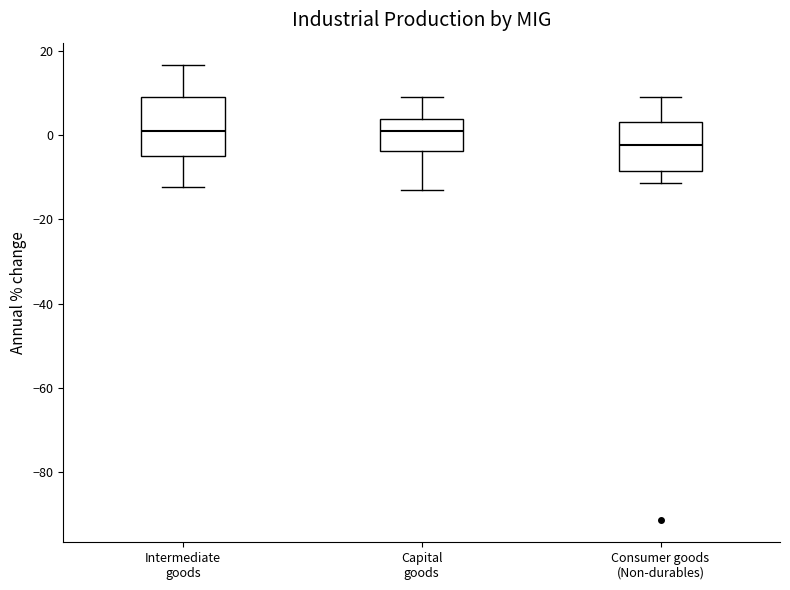

Reading left to right, read every box against the y-axis: the position of its median line, the range the box covers, and the ends of its whiskers. The values are not printed on the chart, so give them approximately, as read against the axis.

Intermediate goods: median 0, box -4 to 10, whiskers -12 to 16
Capital goods: median 2, box -4 to 4, whiskers -14 to 10
Consumer goods (Non-durables): median -2, box -8 to 4, whiskers -12 to 10